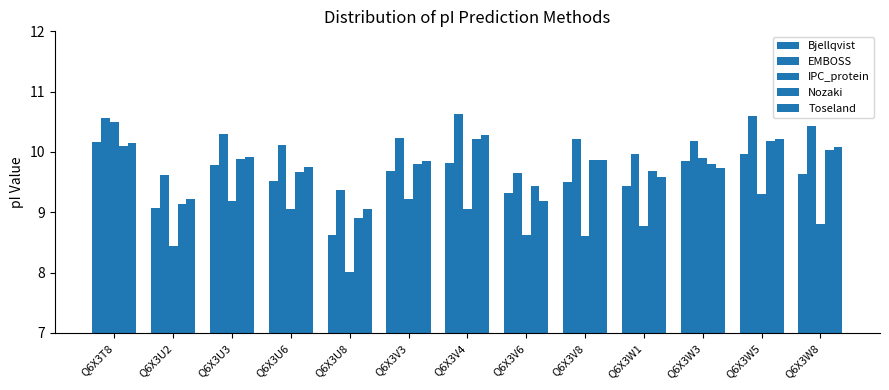

The value of Nozaki at Q6X3W3 is 9.8. True or false?

True